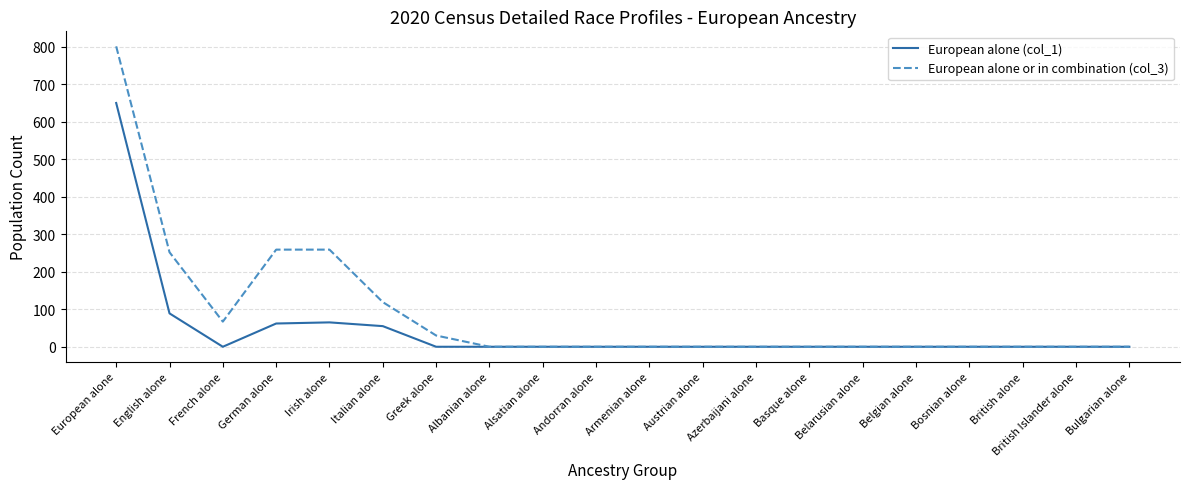

Is this an area chart (filled region under the line)?

No